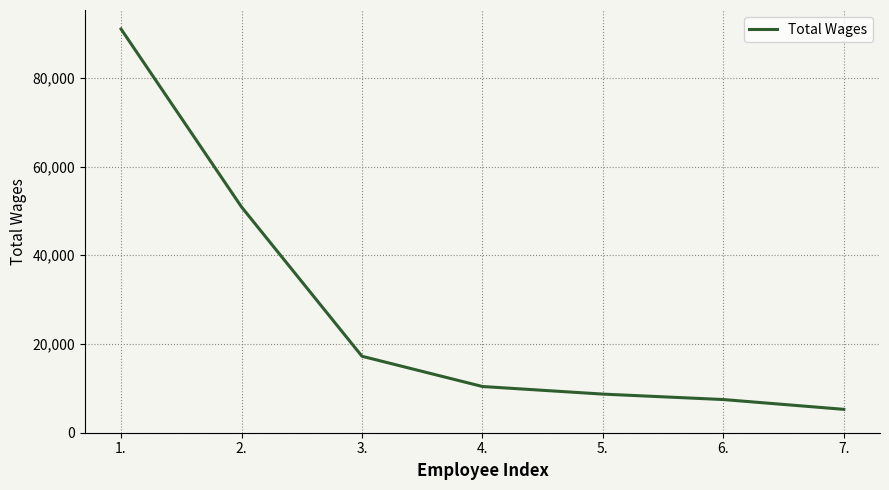

Is it true that the value at 5. is 8704?

True